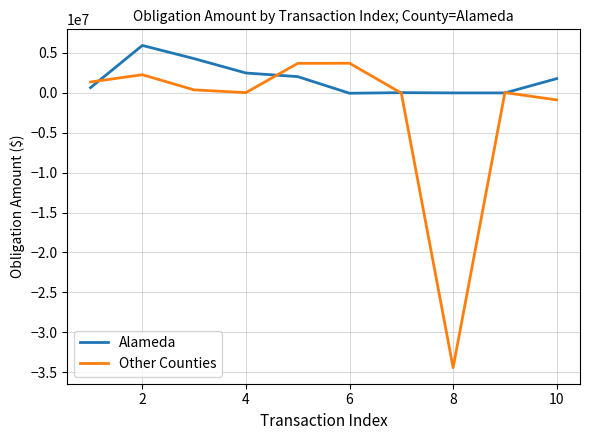

Which series has the largest total across all categories?

Alameda